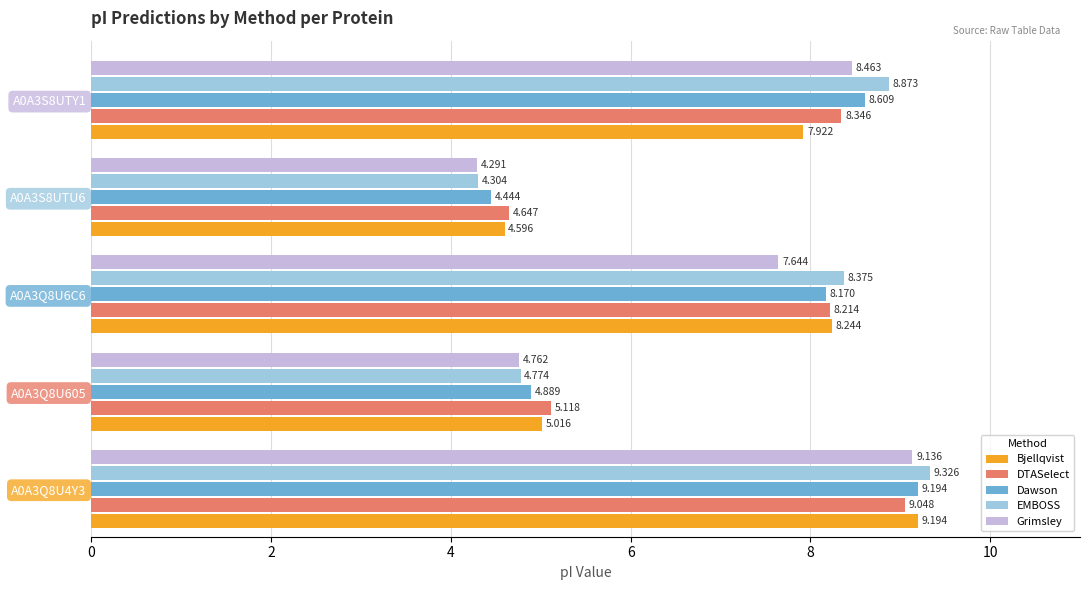

List the labels in order of Grimsley value, largest first.

A0A3Q8U4Y3, A0A3S8UTY1, A0A3Q8U6C6, A0A3Q8U605, A0A3S8UTU6